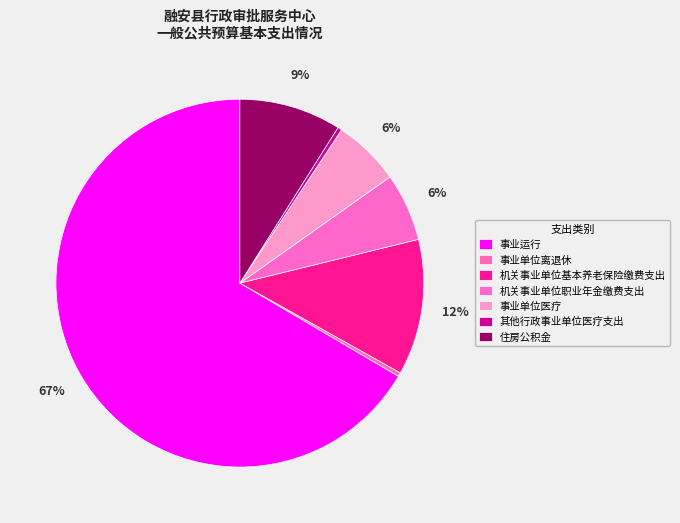

To the nearest percent, what is the difference between the 住房公积金 and 事业运行 slice percentages?

58%